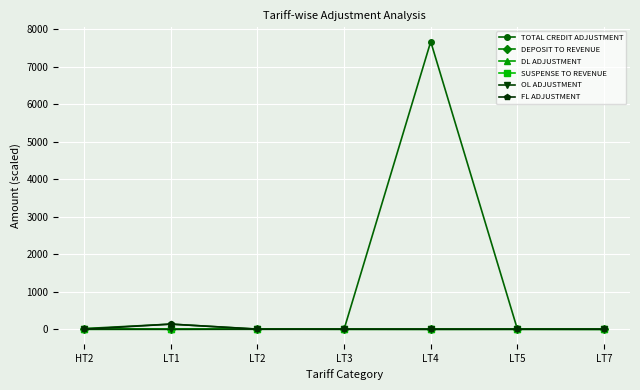

At how many categories does at least one series exceed 1737?

1